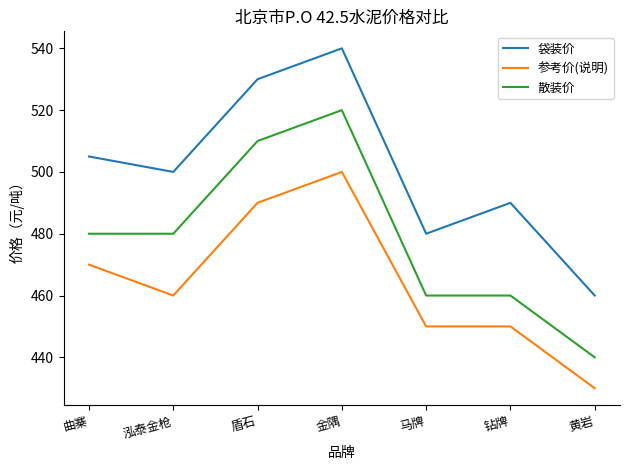

Which label corresponds to the smallest value in the chart?

黄岩